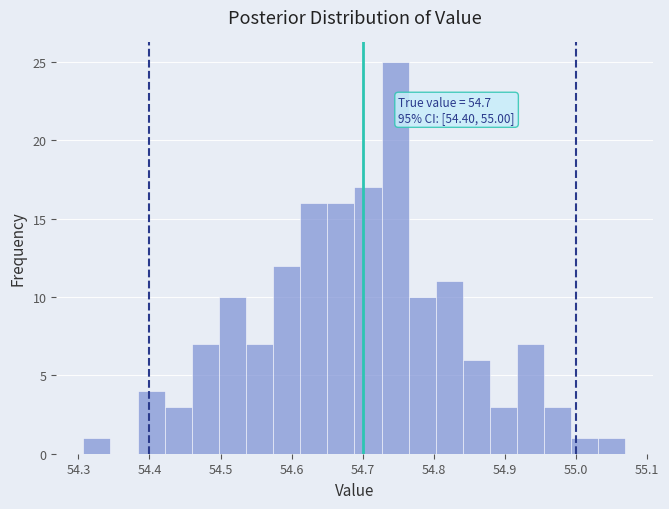

Around what value on the x-axis is the tallest bar? Give the approximate position of its centre, as read against the axis.

54.75